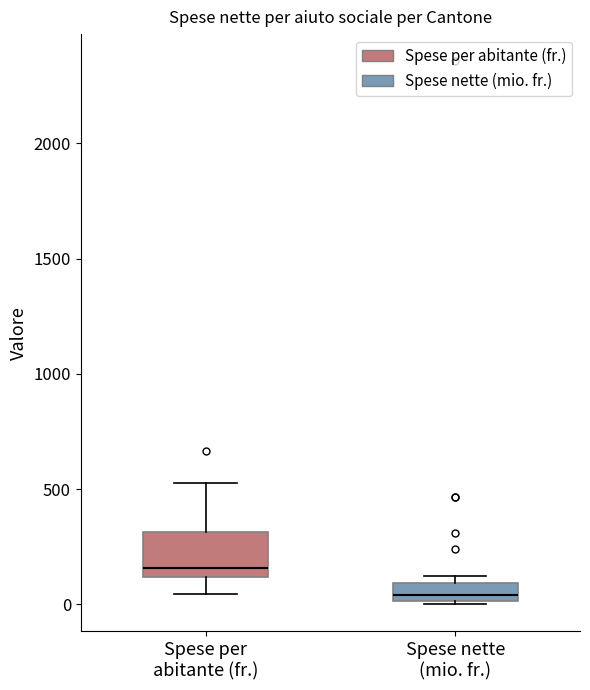

Which box is the tallest, from its lower edge to its upper edge?

Spese per abitante (fr.)